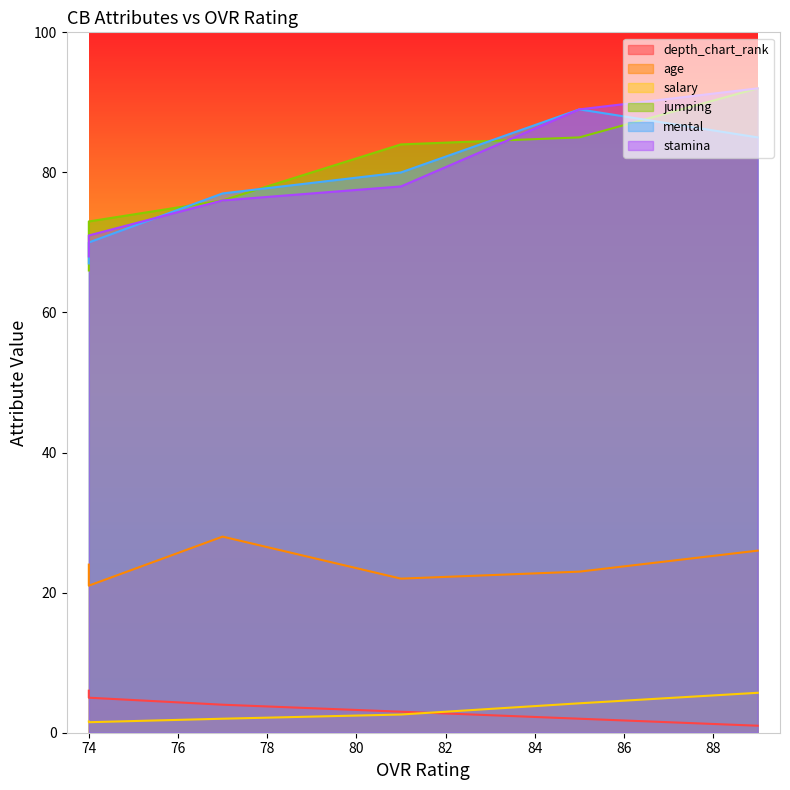

What is the sum of all mental values?

468.0